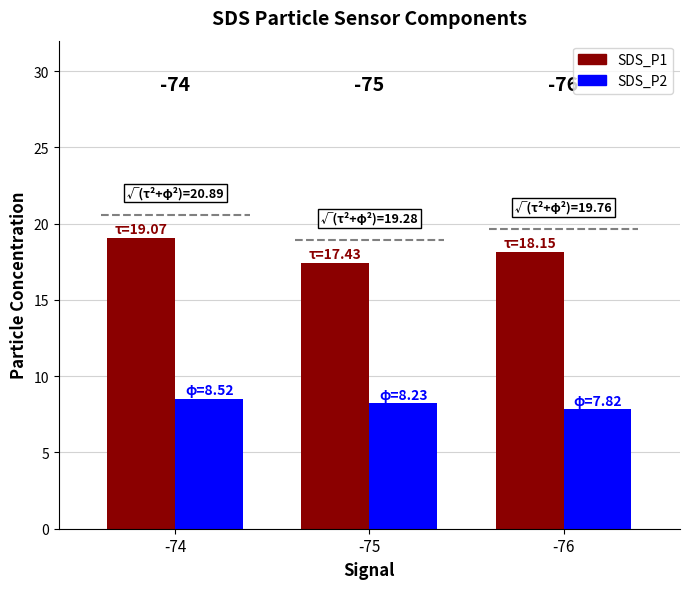

How many groups of bars are there?

3